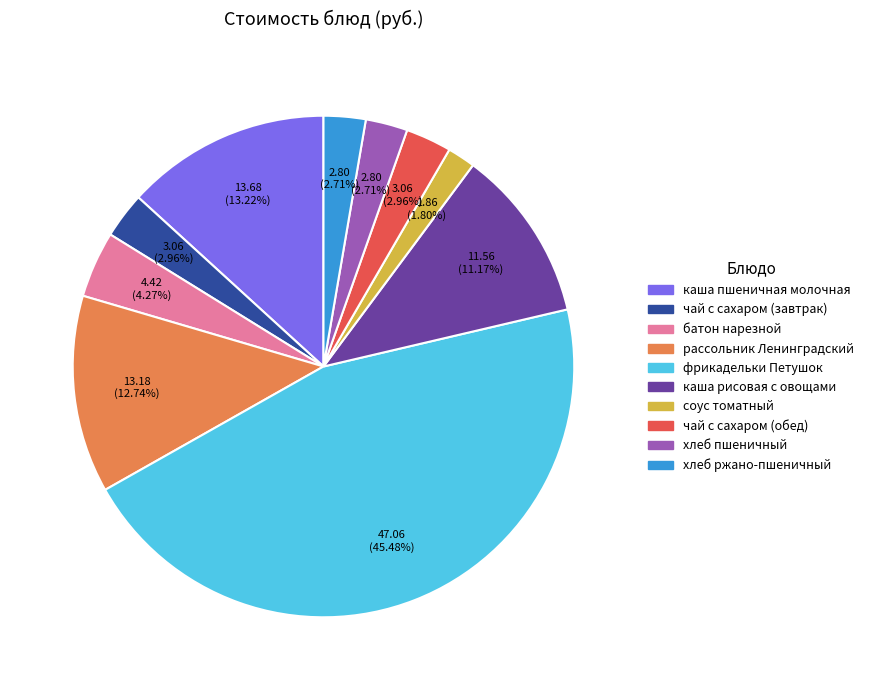

What is the smallest slice in the pie chart?

соус томатный